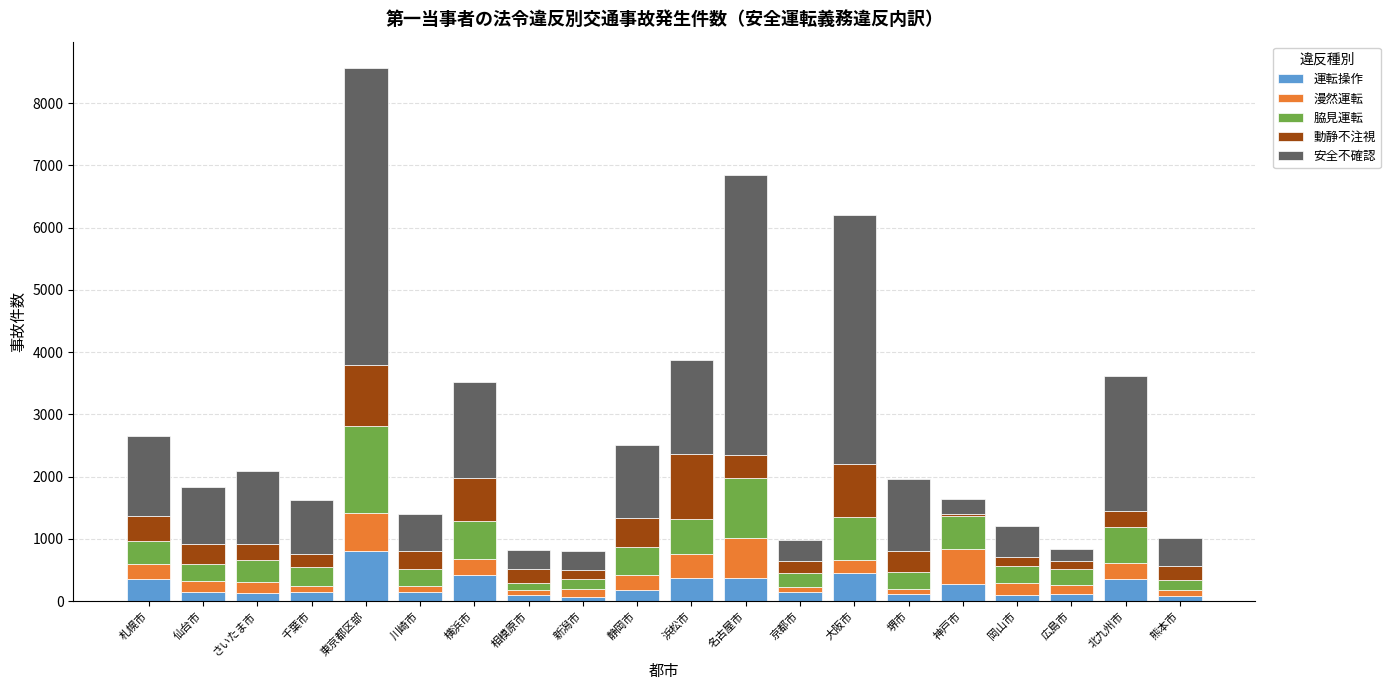

What is the average value of the 運転操作 series?

245